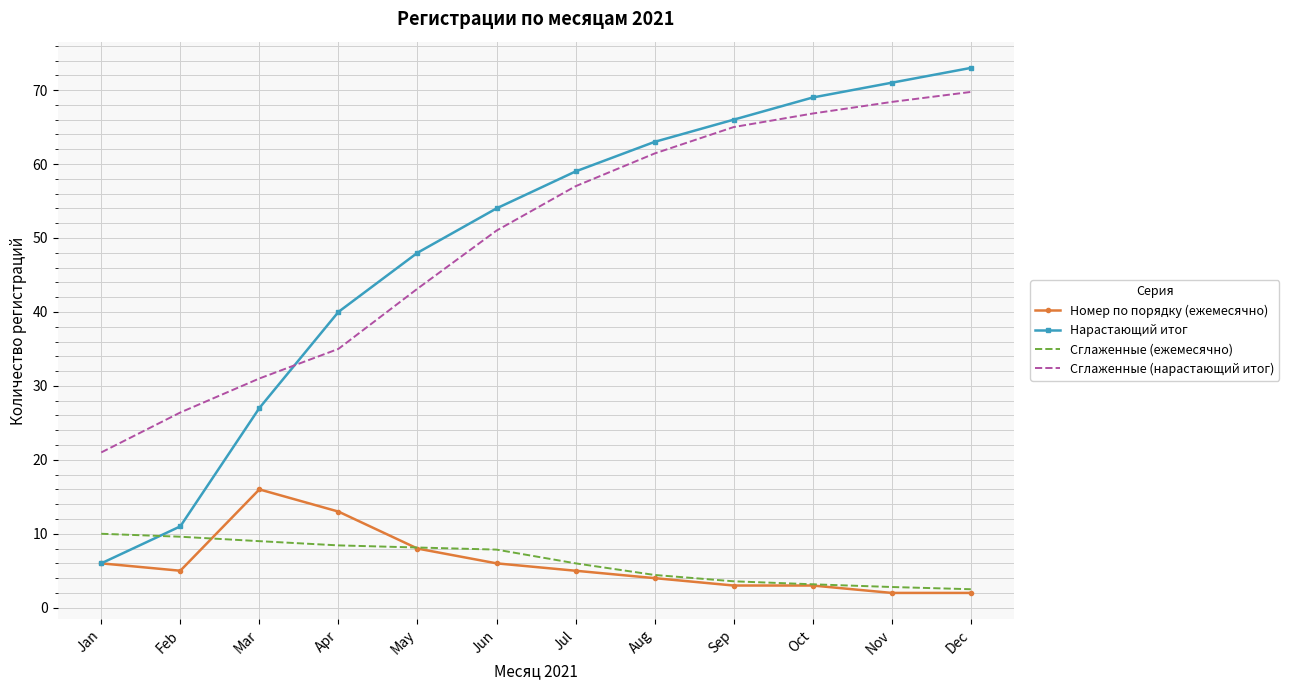

Is it true that Номер по порядку (ежемесячно) equals 6.0 at Jun?

True